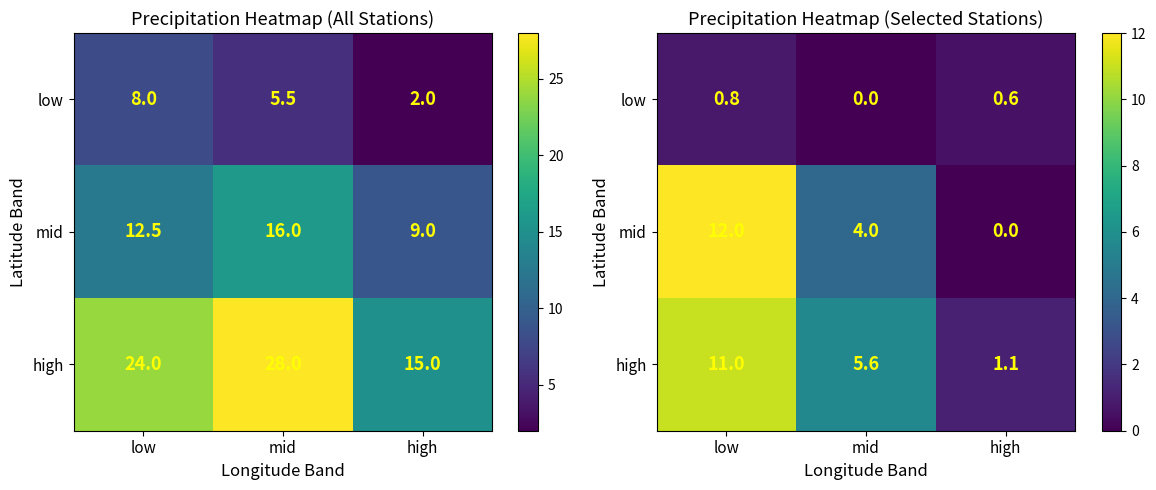

What is the sum of the mid values at high and low?

12.0